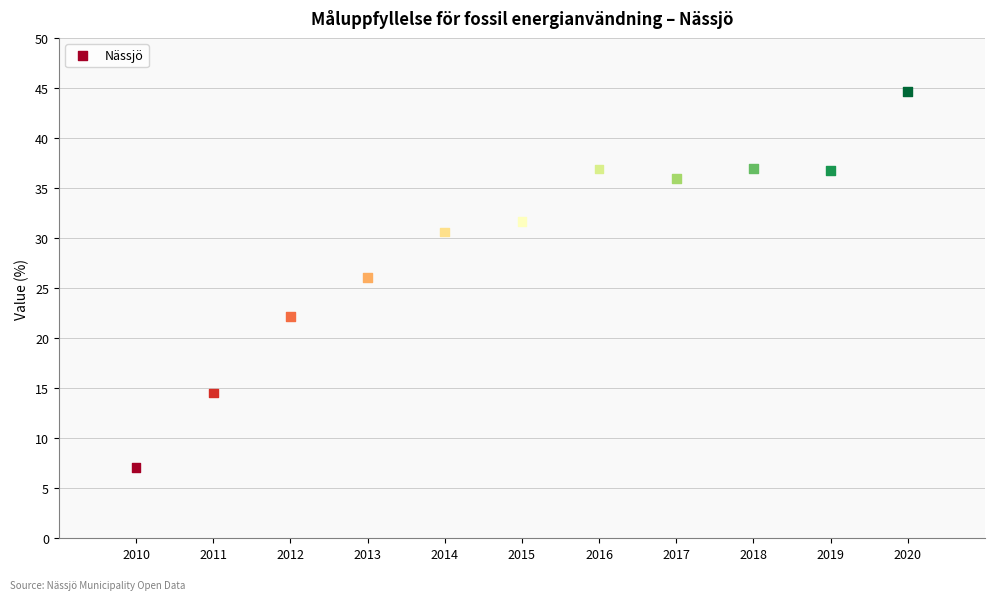

What is the average X value?

2015.0